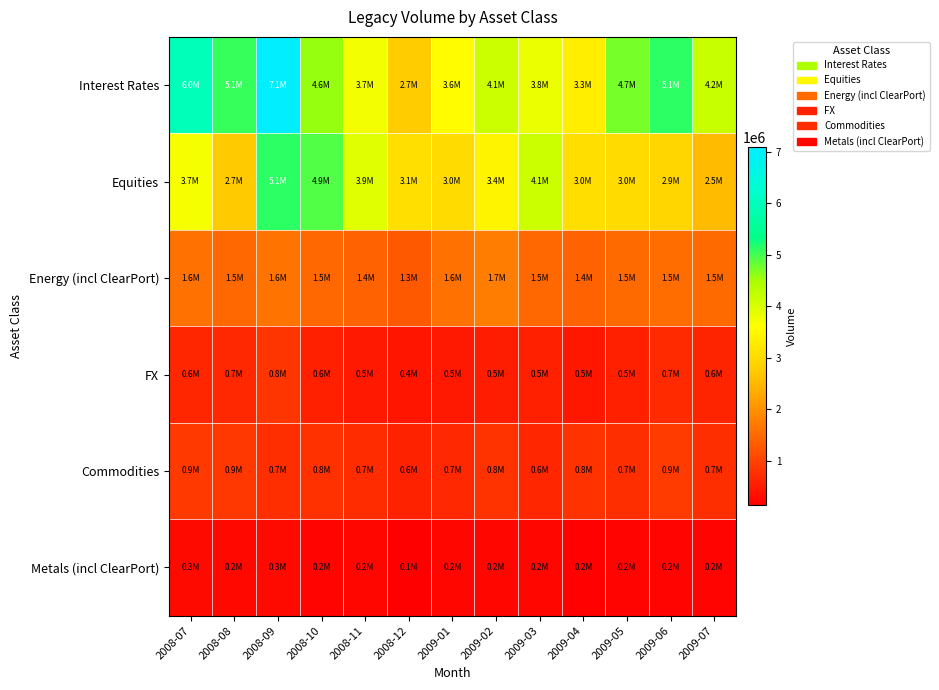

What is the difference between the highest and lowest values at 2008-09?

6796886.0